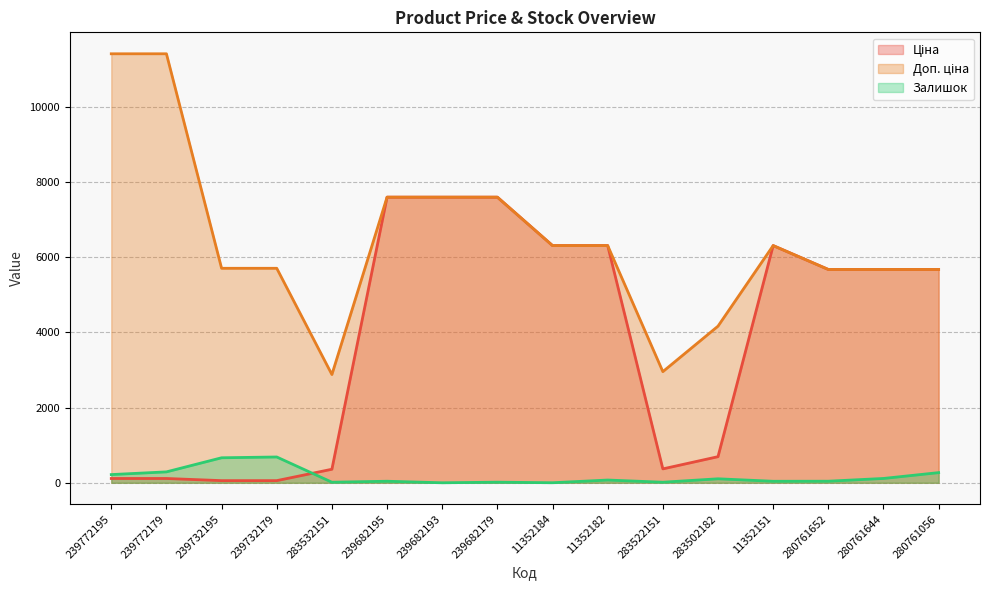

What is the total value across all series at 11352182?

12690.5